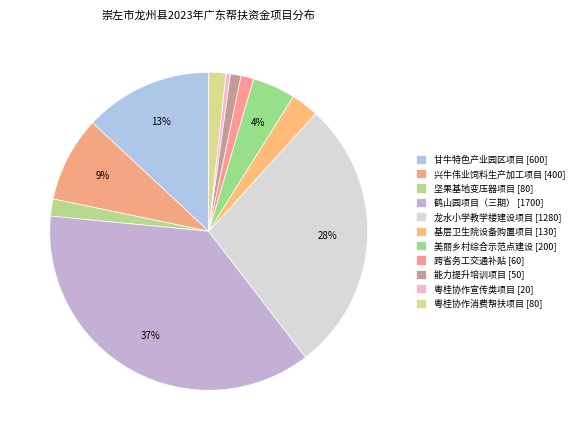

How many slices are in this pie chart?

11